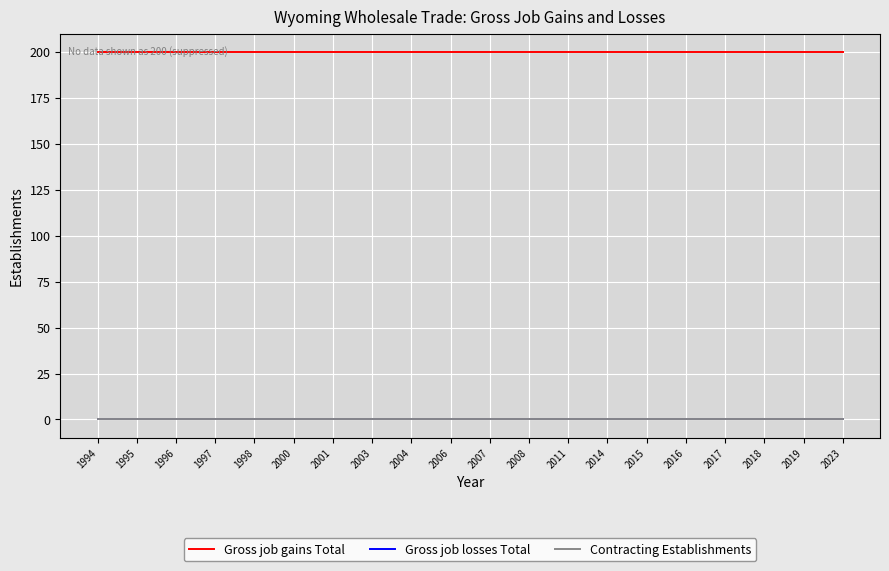

True or false: Gross job gains Total and Contracting Establishments intersect in this chart.

False